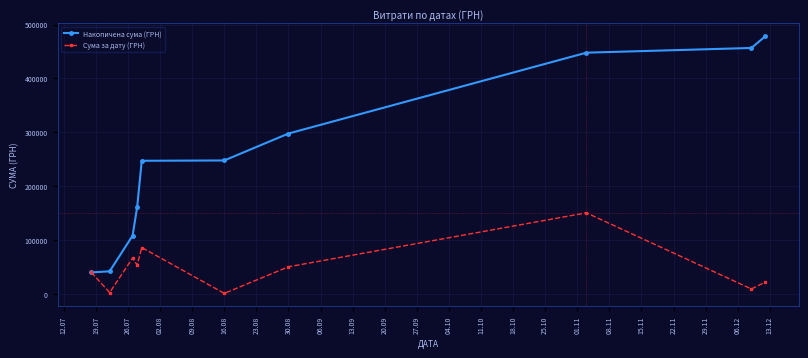

In Сума за дату (ГРН), how many points are higher than both neighbors (excluding endpoints)?

3